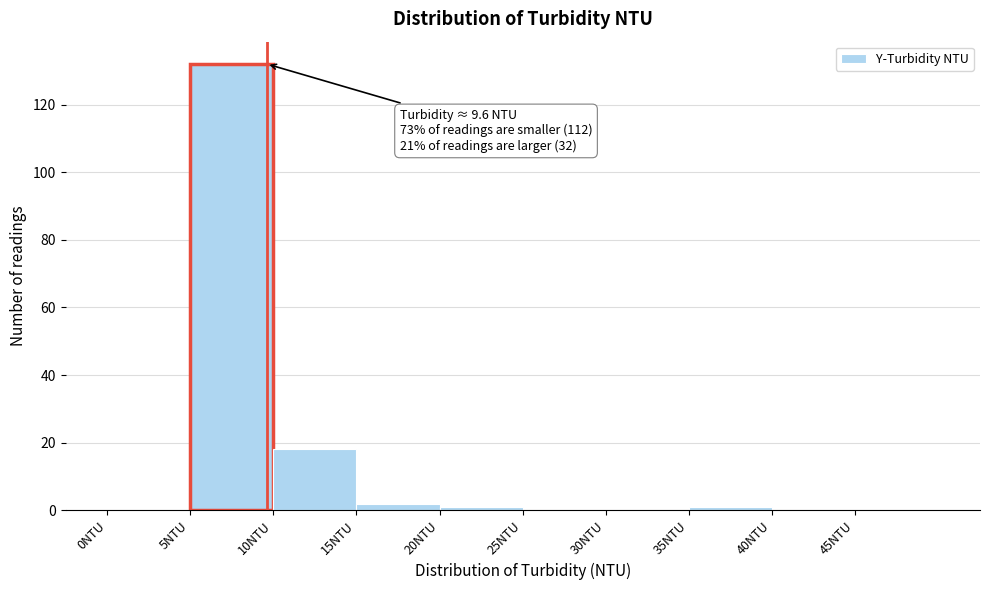

Over which range of the x-axis is the bar tallest?

5 to 10